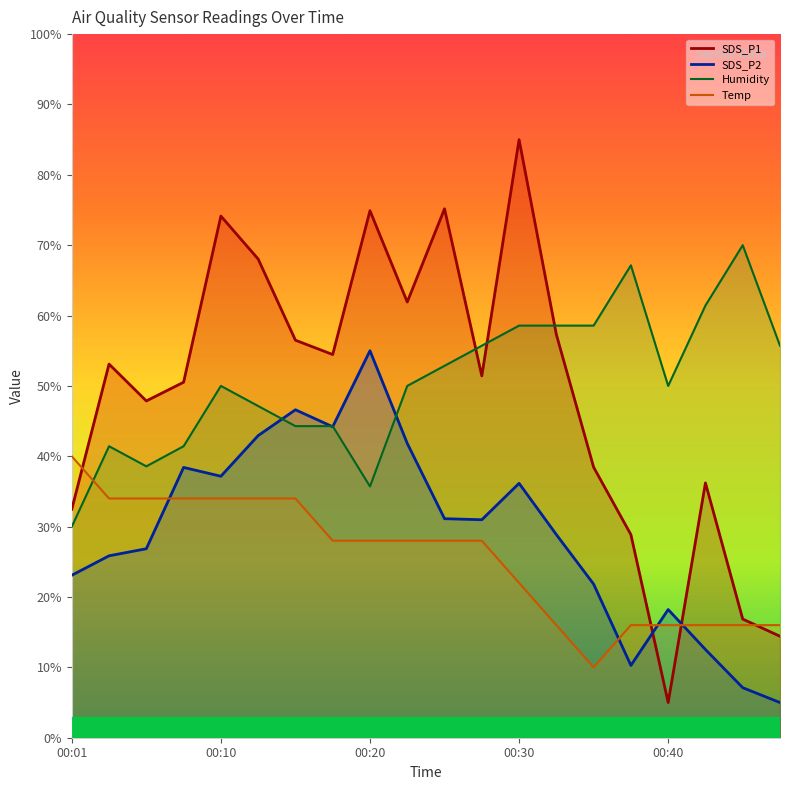

How many interior local peaks does the SDS_P1 series have?

6